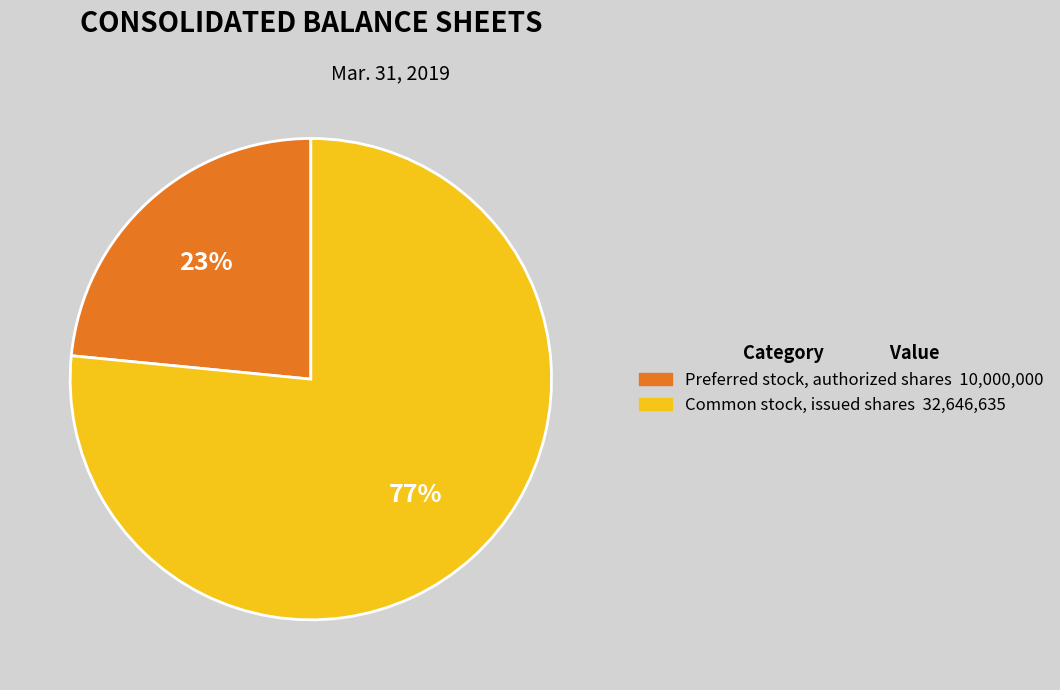

Do Preferred stock, authorized shares and Common stock, issued shares together represent more than half of the pie?

Yes